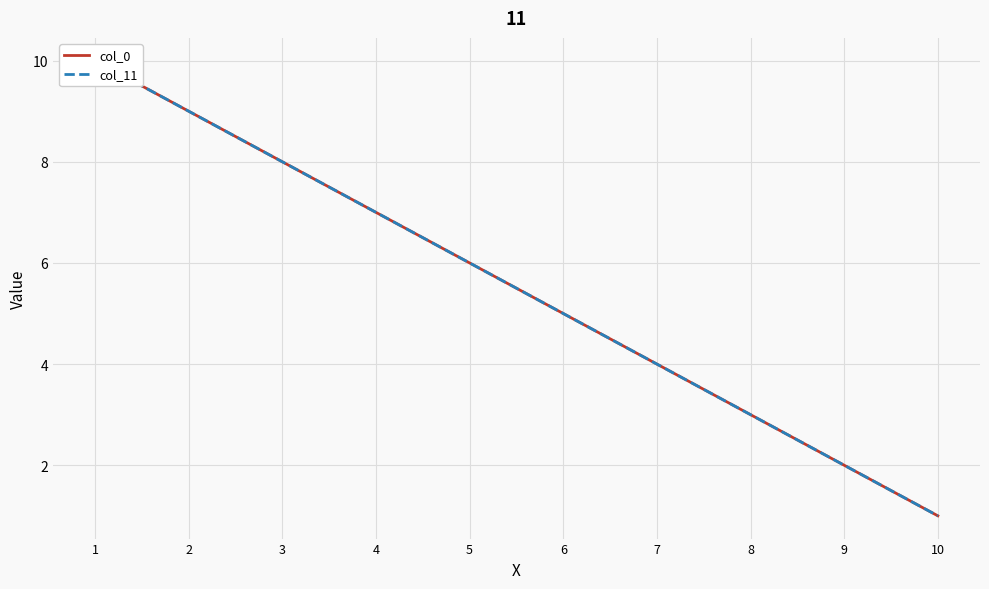

At how many categories does at least one series exceed 3?

7